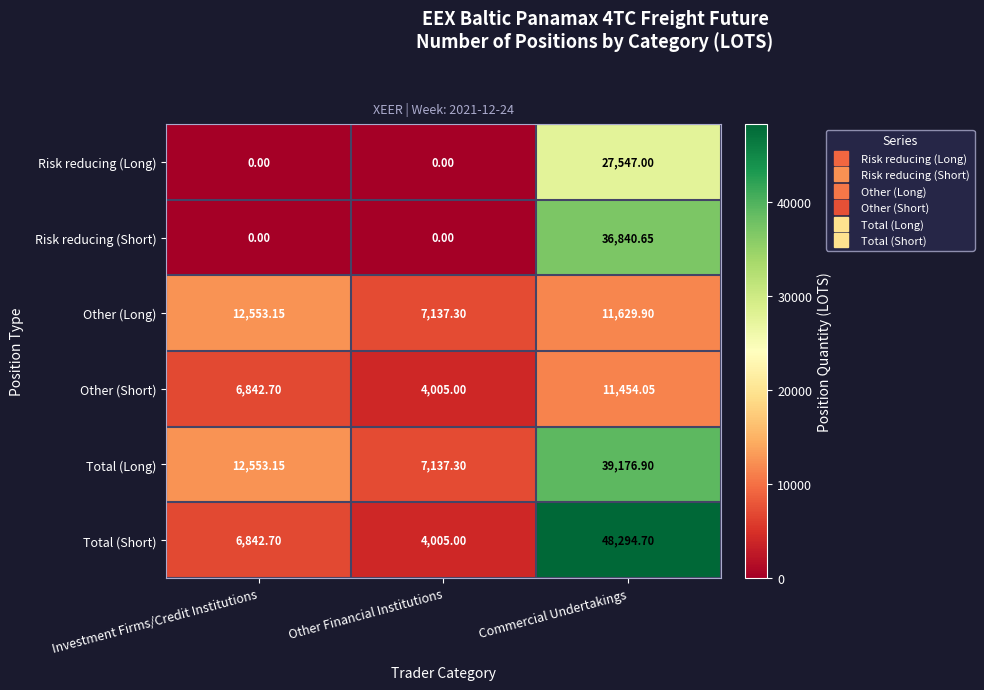

Which series has the largest range (max minus min)?

Total (Short)